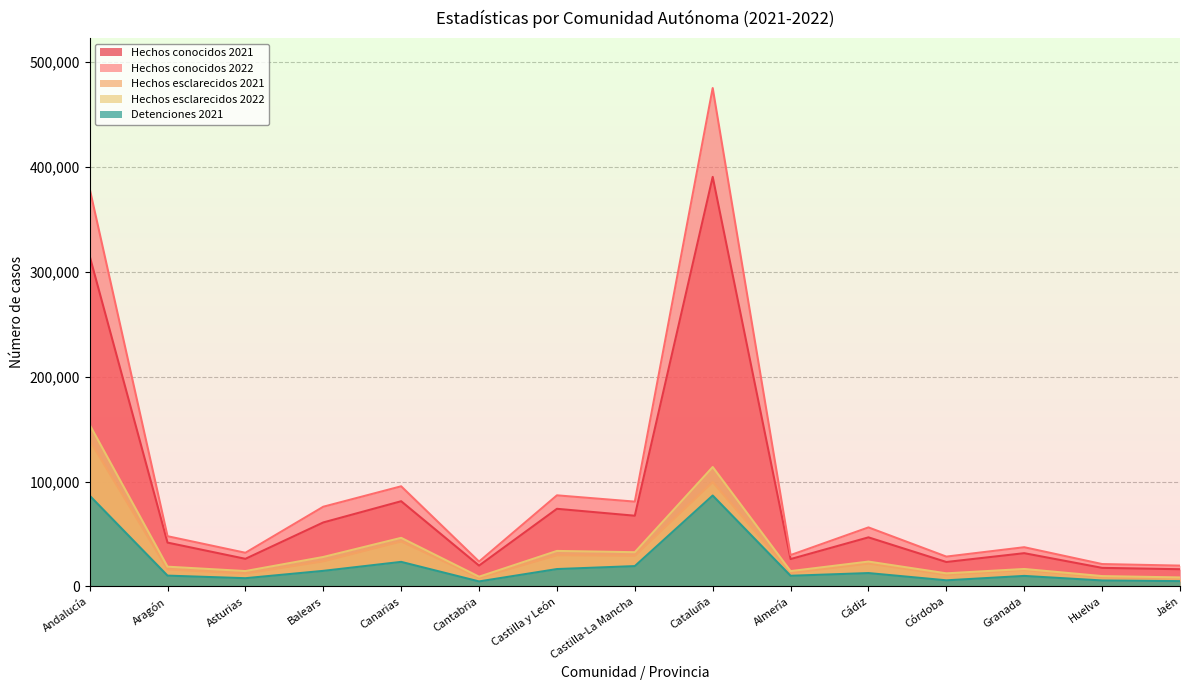

The value of Hechos esclarecidos 2022 at Cantabria is 4702. True or false?

False